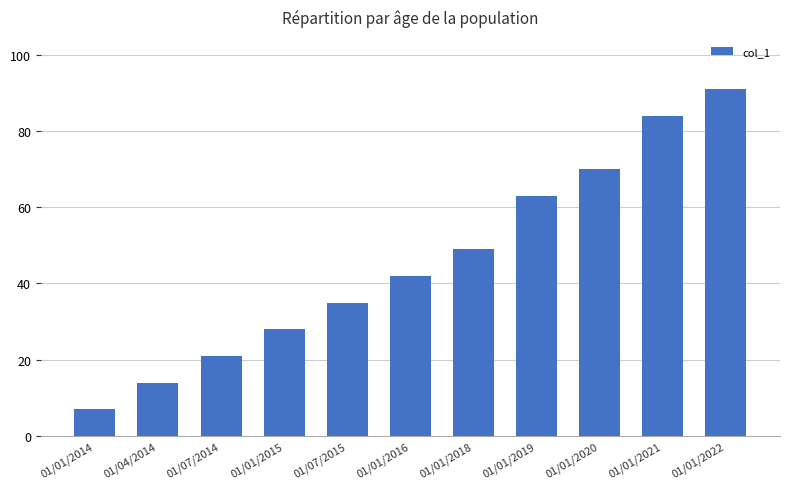

The chart shows a value of 57 at 01/07/2015. True or false?

False